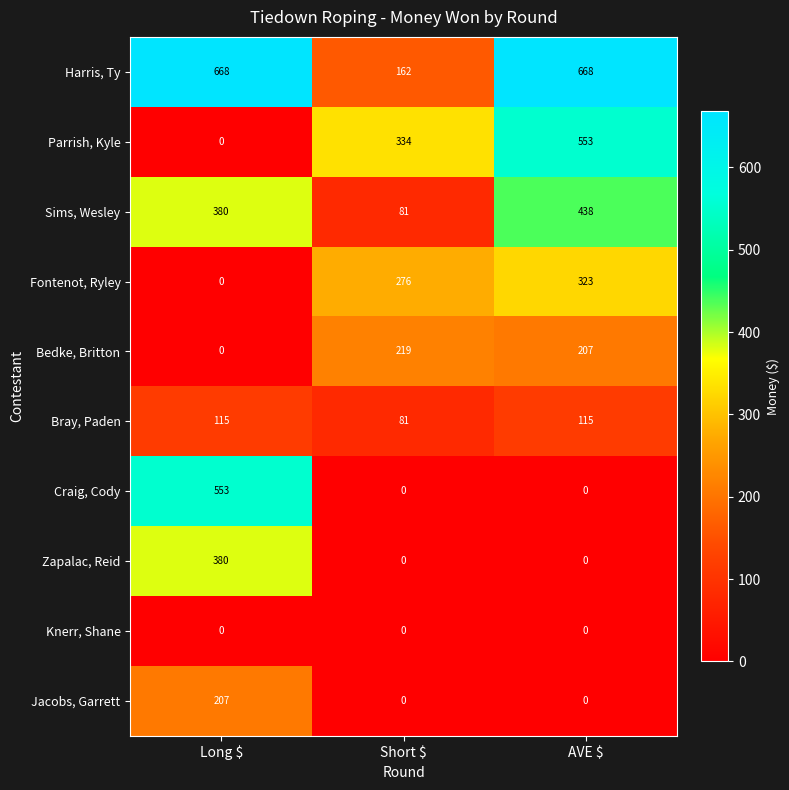

True or false: Craig, Cody has a value of 0 at AVE $.

True